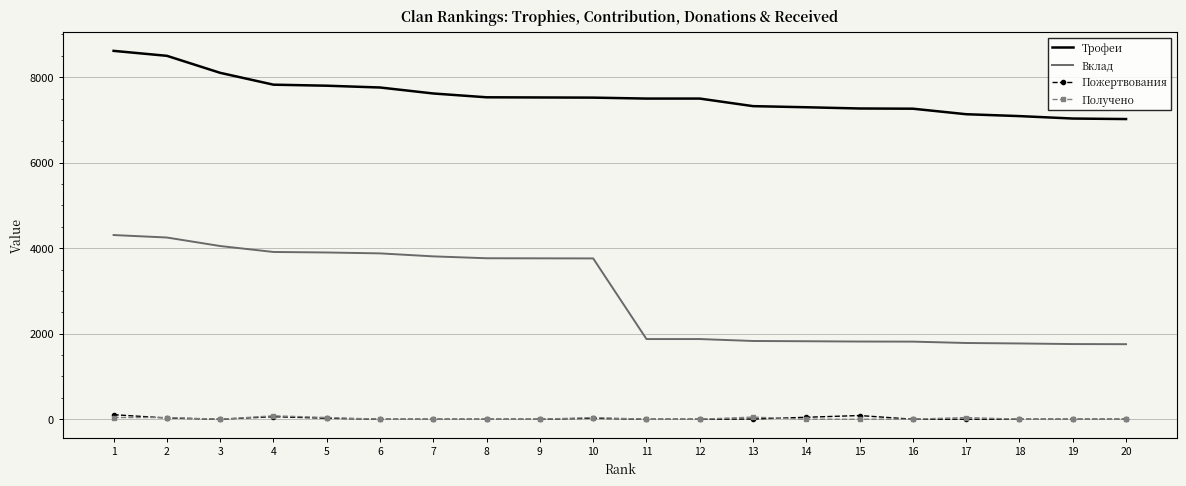

Which series has the largest range (max minus min)?

Вклад